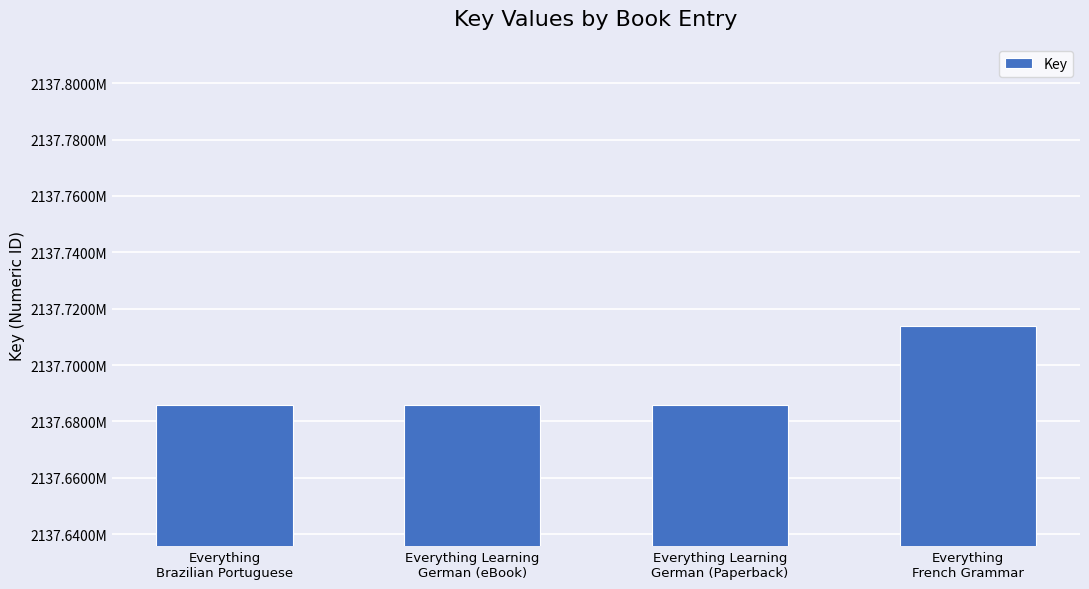

What is the change in value from Everything Learning
German (eBook) to Everything
French Grammar?

+28014